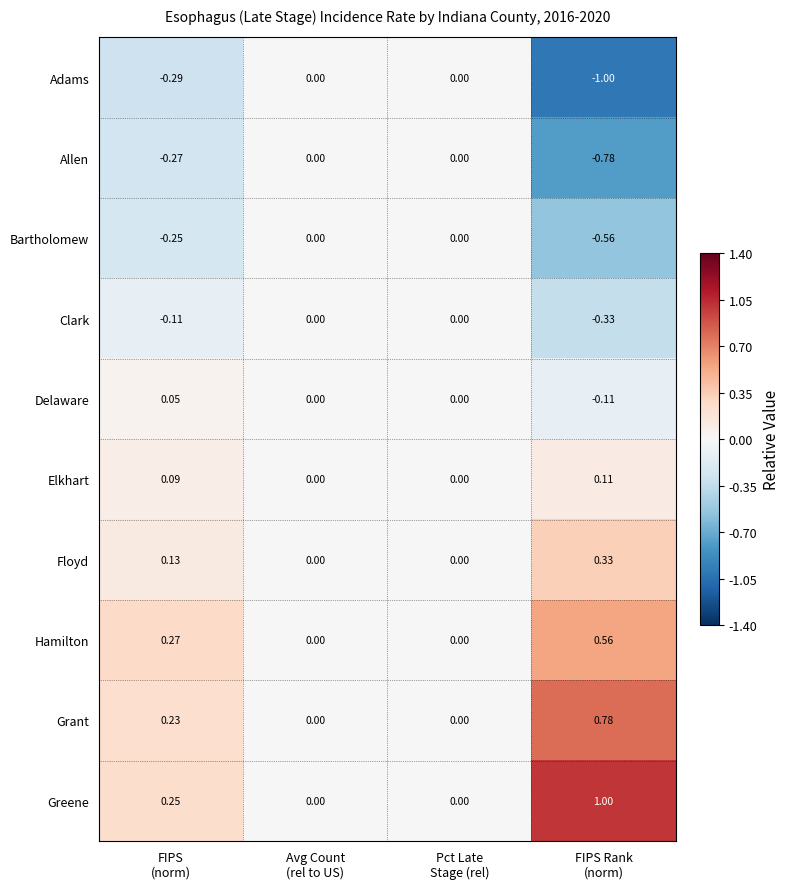

Which series has the largest total across all categories?

Greene